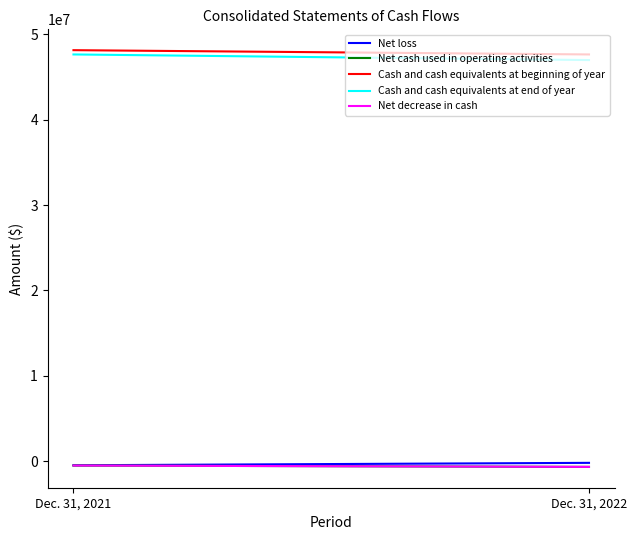

What is the average value of the Net decrease in cash series?

-580000